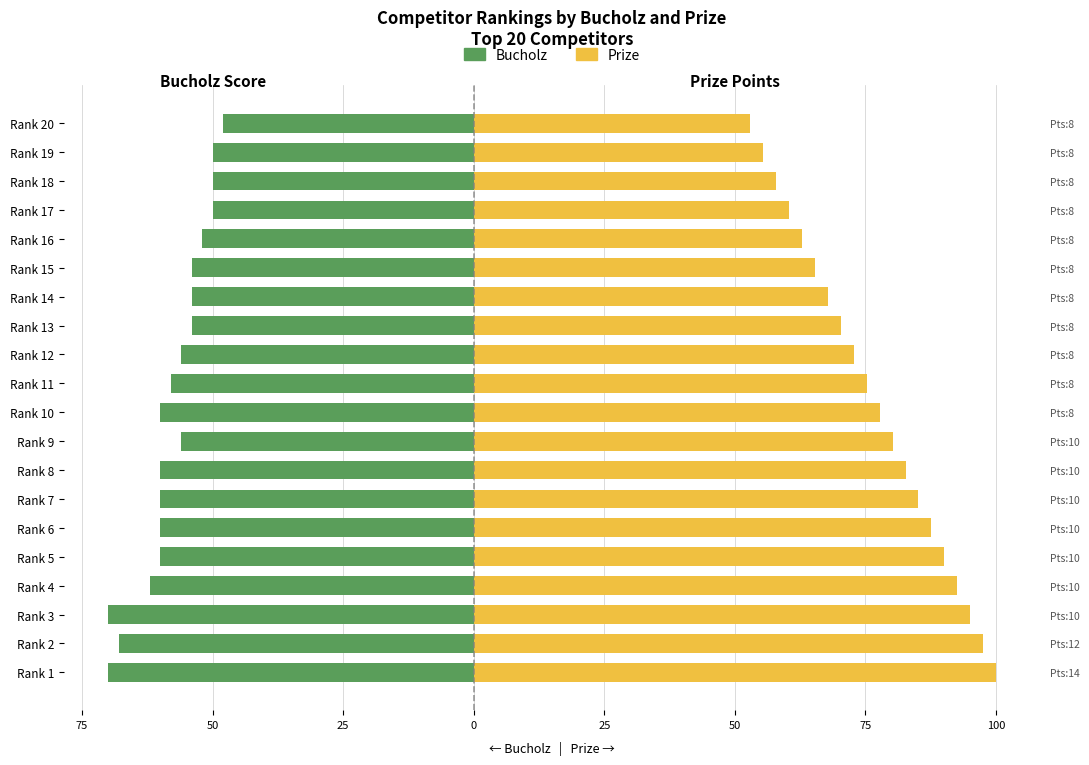

What is the average value of the Prize series?

76.5